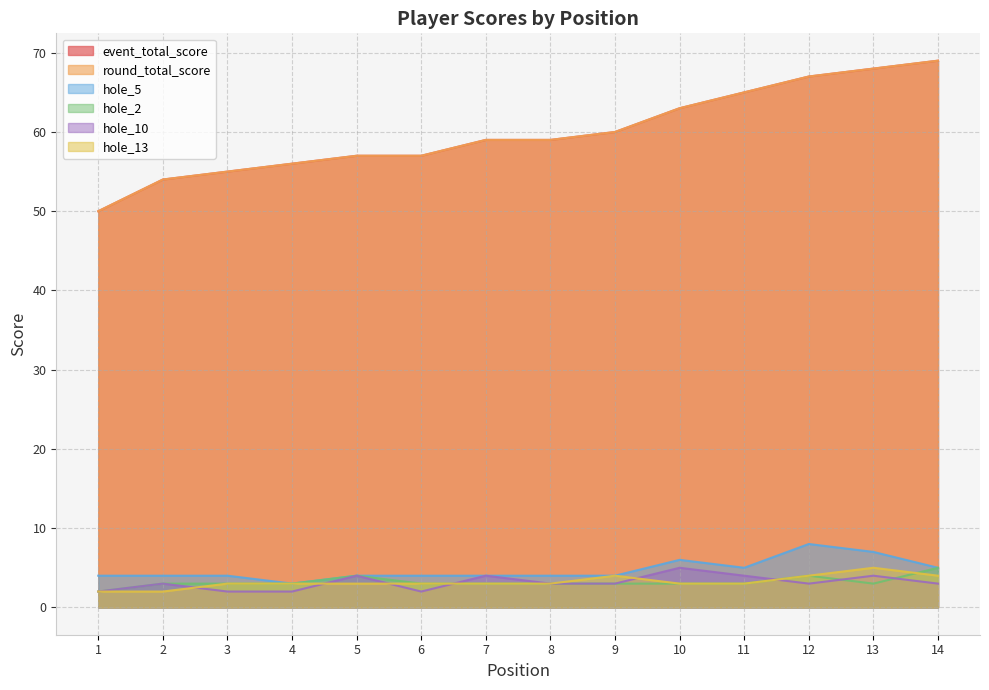

How many data points in round_total_score are less than 59?

6